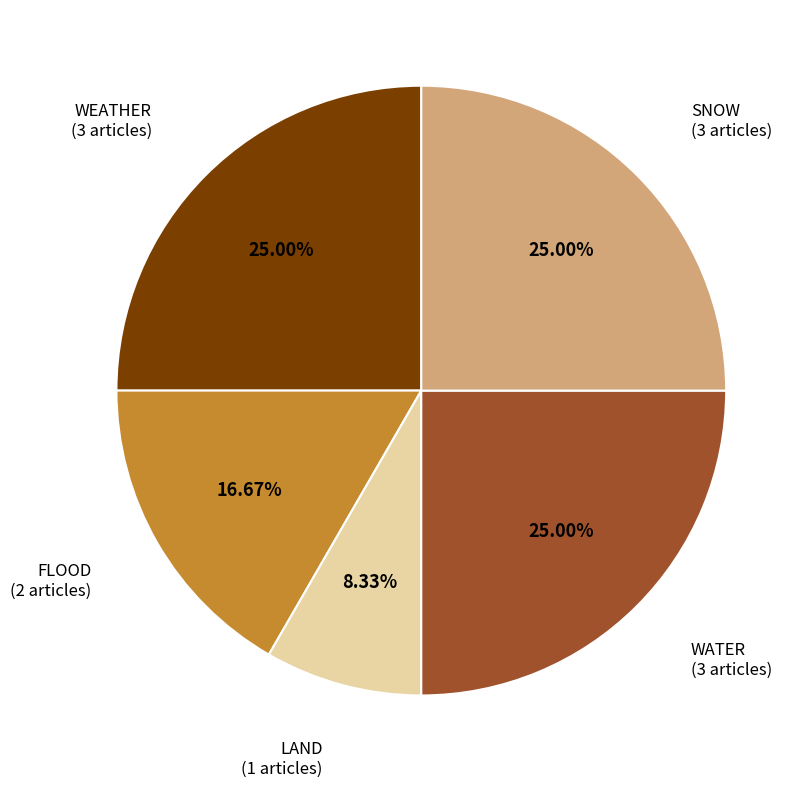

Which category has the smallest portion of the pie?

LAND